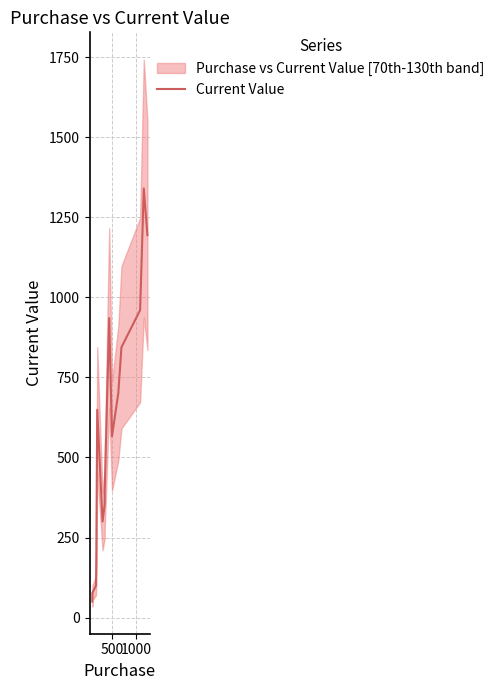

The value at 6 is 135. True or false?

False